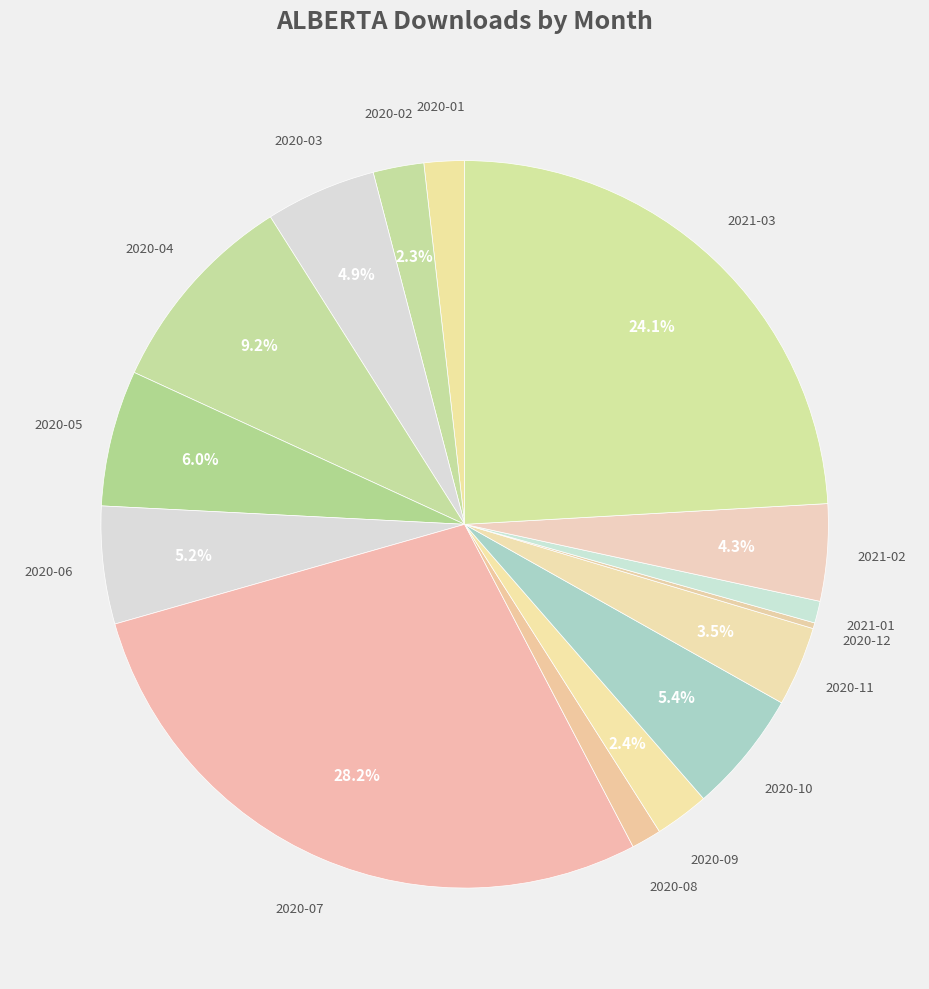

To the nearest percent, what percentage of the pie is 2020-05?

6%